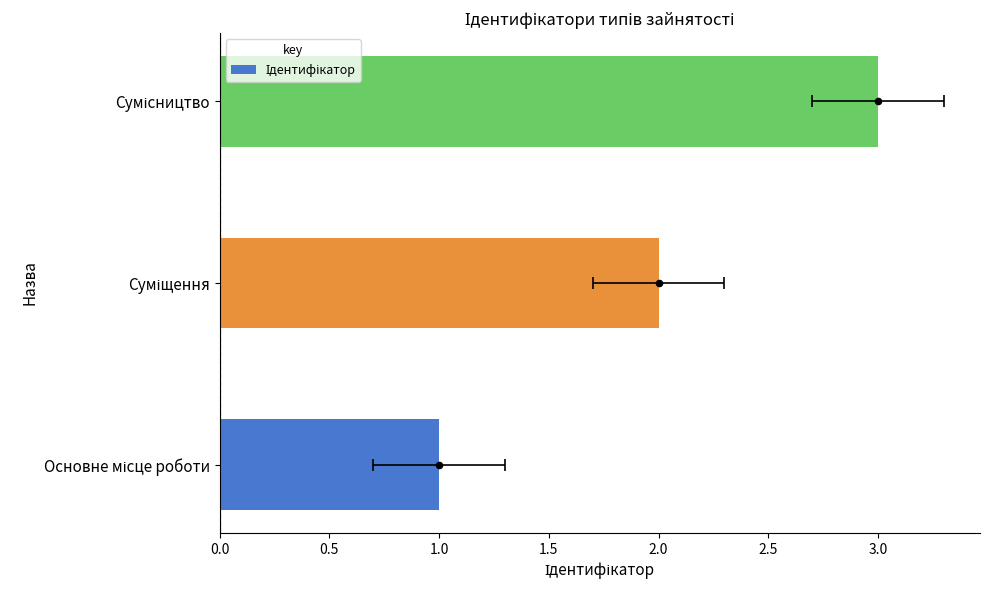

Which has a higher value, Основне місце роботи or Суміщення?

Суміщення